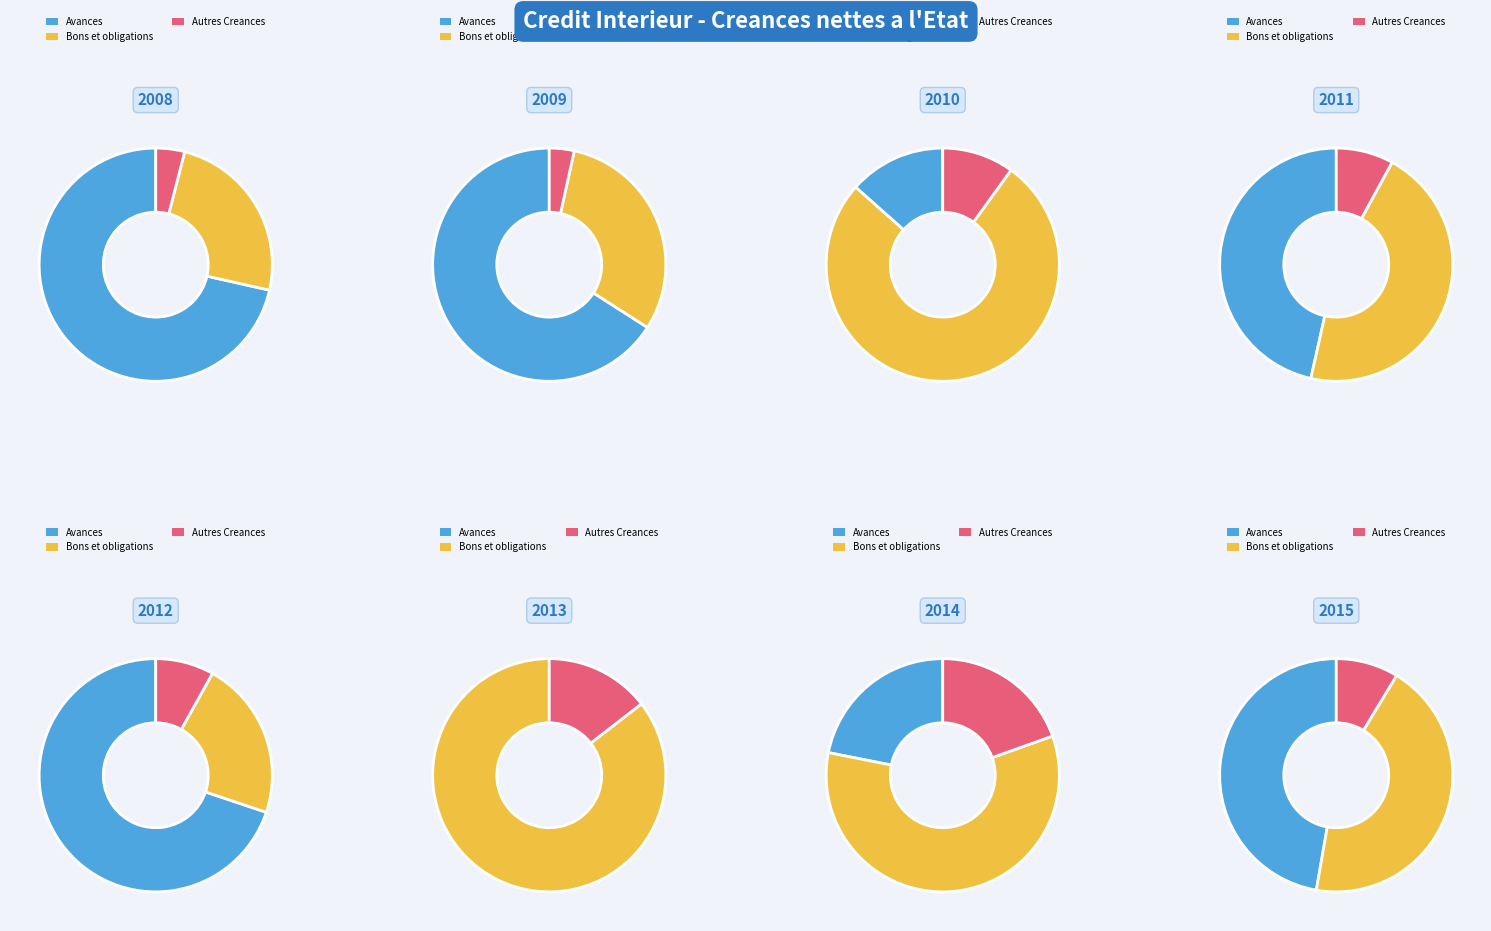

What percentage is NOT represented by 2014?

96.4%